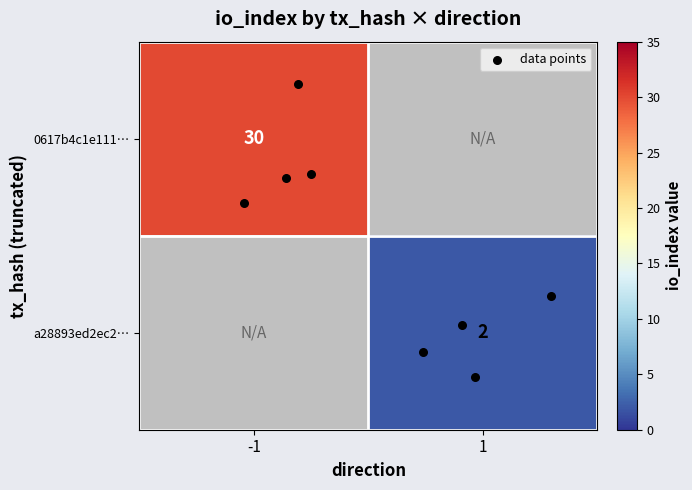

True or false: a28893ed2ec2b8b281b39449bb07cbab3ba33c2 has a value of 0 at 1.

False